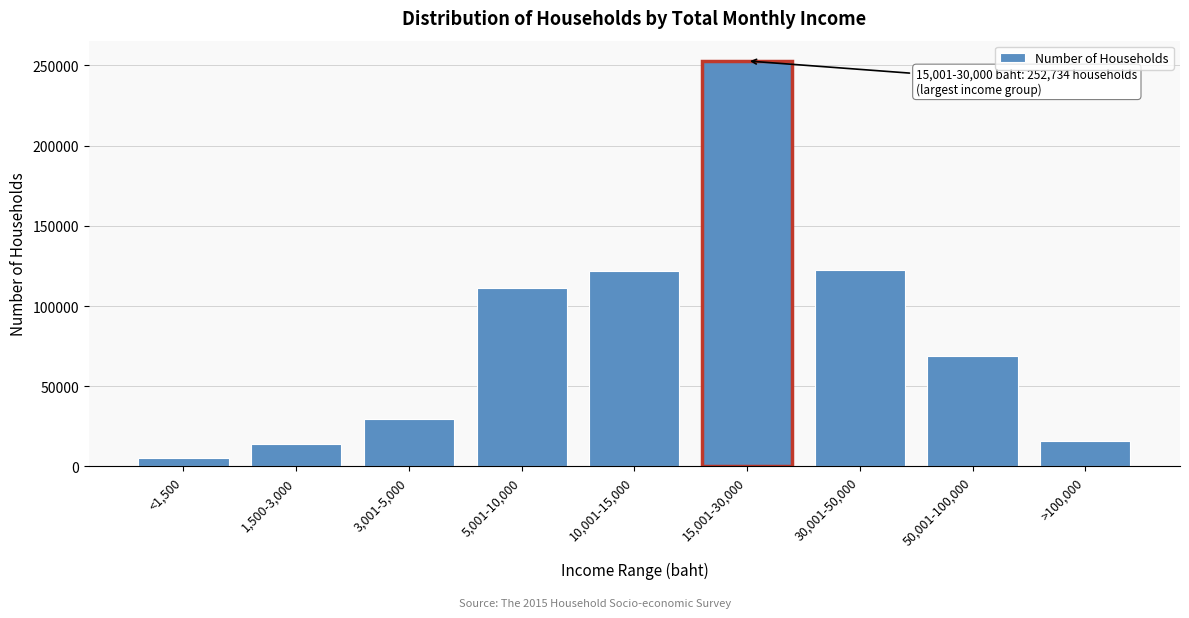

What is the value of the 9th bar from the left?

15640.7